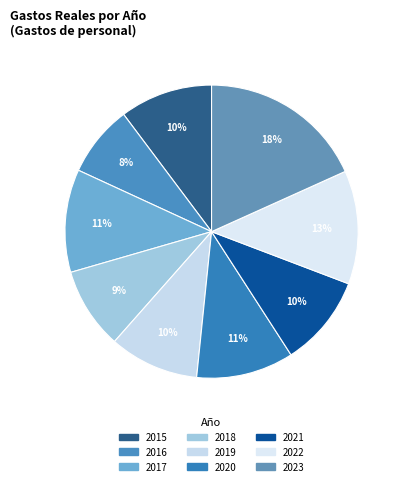

True or false: 2022 accounts for 13% of the total.

True